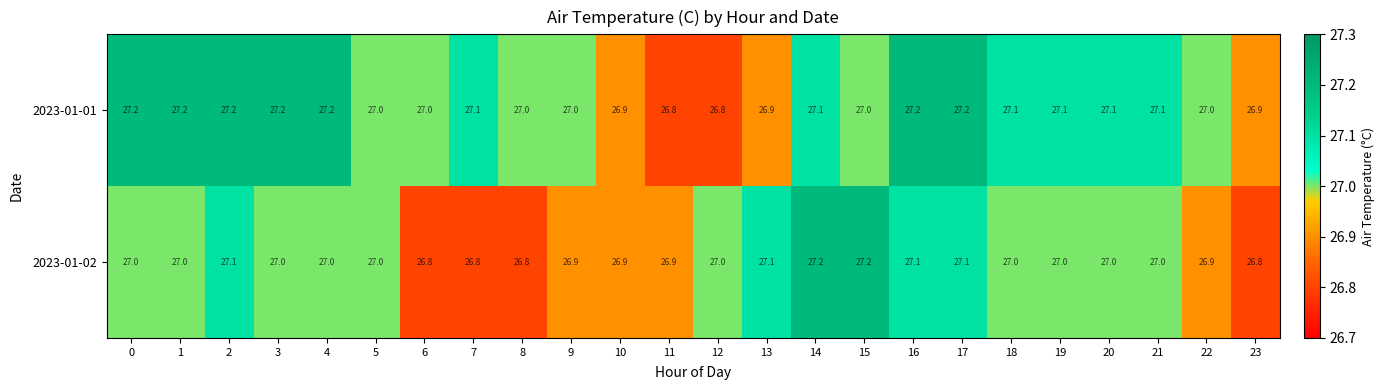

List the series in order of their overall mean, highest first.

2023-01-01, 2023-01-02